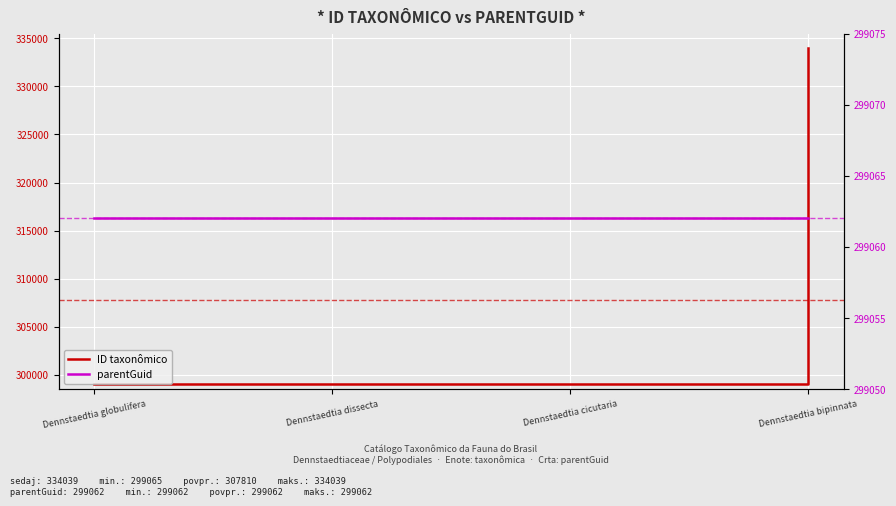

List the series in order of their peak value, highest first.

ID taxonômico, parentGuid